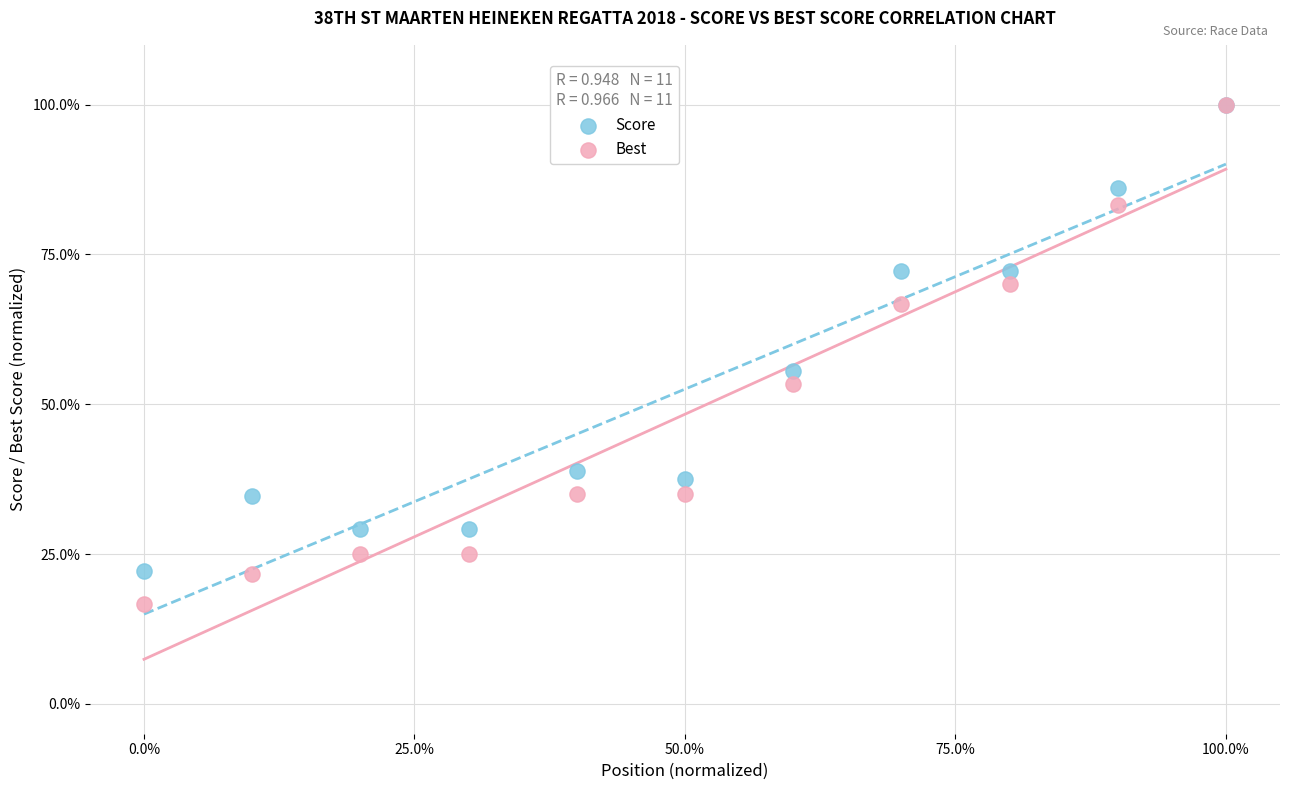

Across all series, what Y value is closest to 58?

55.6